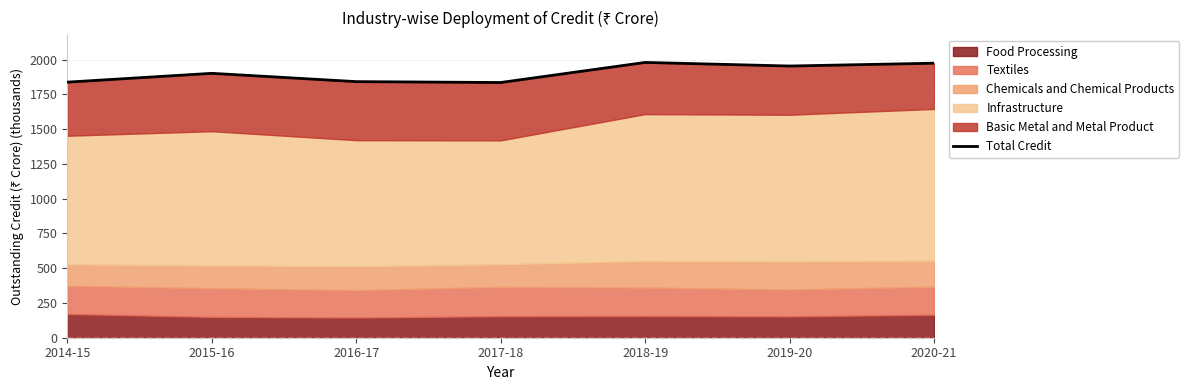

How many interior local valleys (lower than both neighbors) does the data have?

2